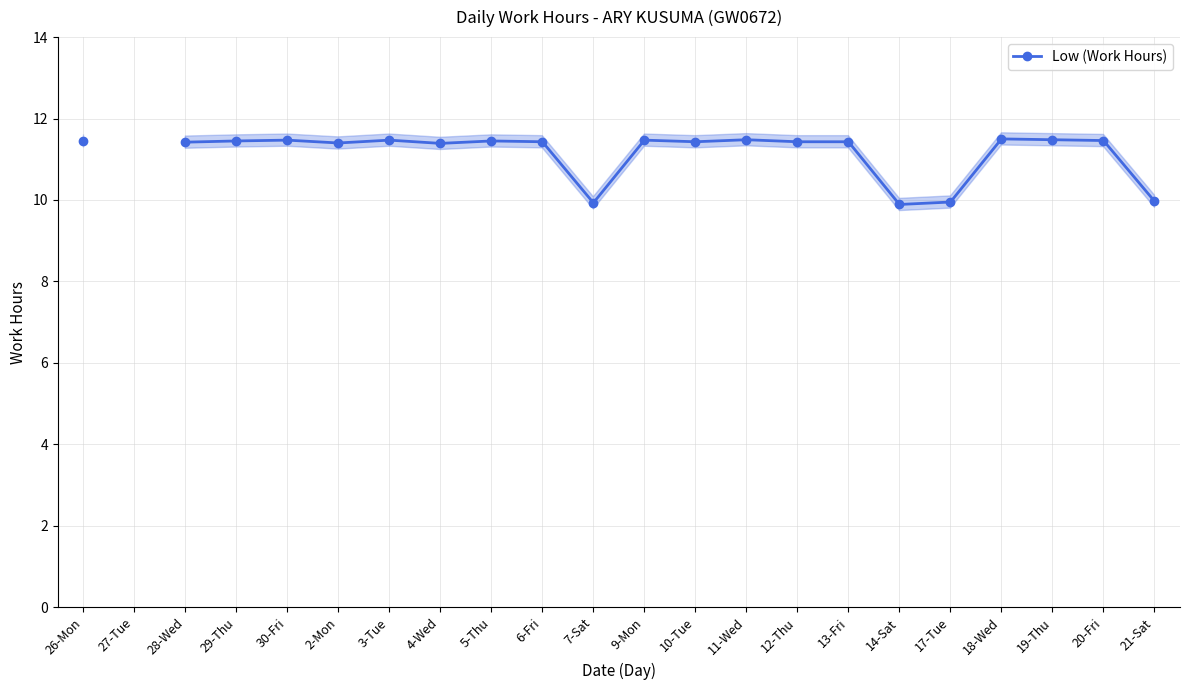

What is the approximate value at 18-Wed?

11.5